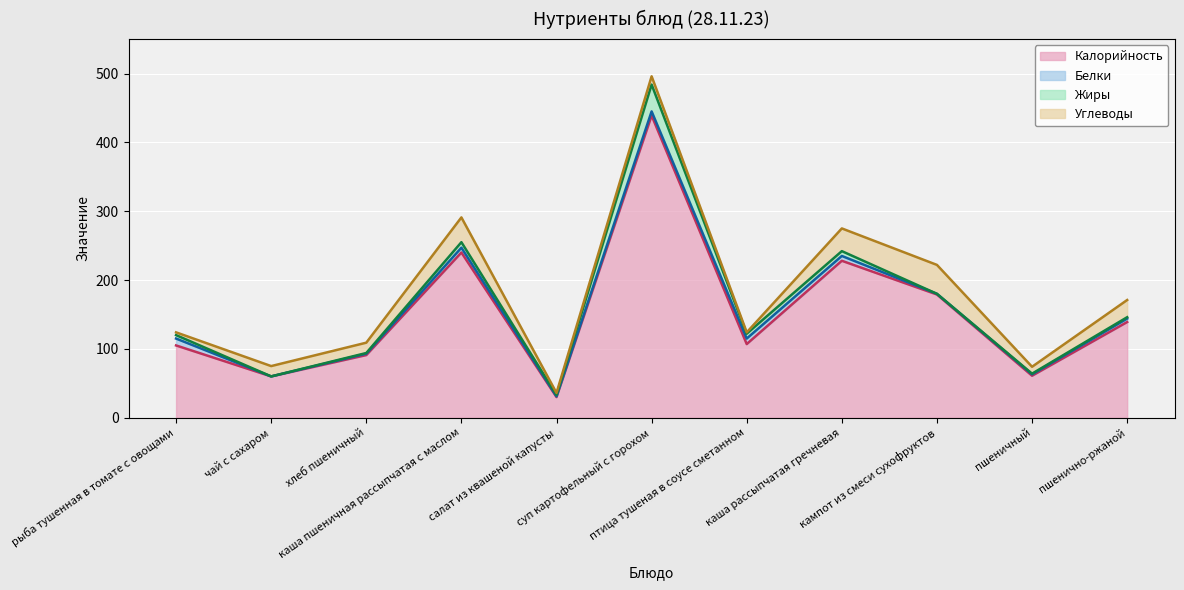

List the series in order of their overall mean, lowest first.

Калорийность (линия), Белки (линия), Жиры (линия), Углеводы (линия)